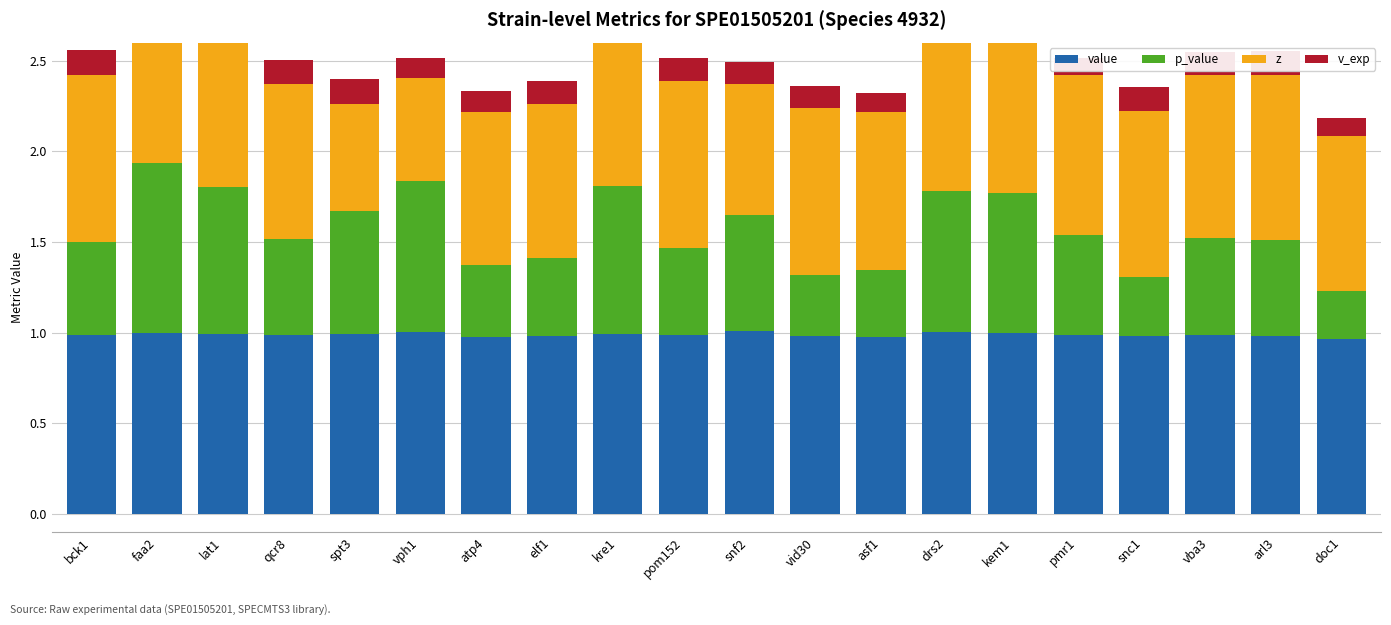

At which category is the sum across all series the highest?

faa2